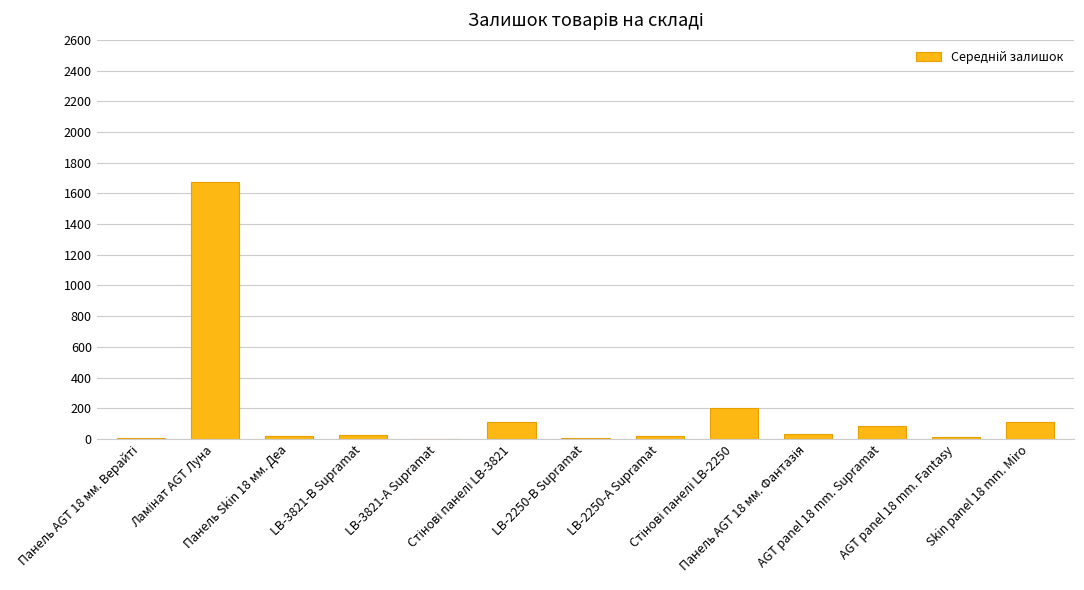

What is the maximum value shown in the chart?

1677